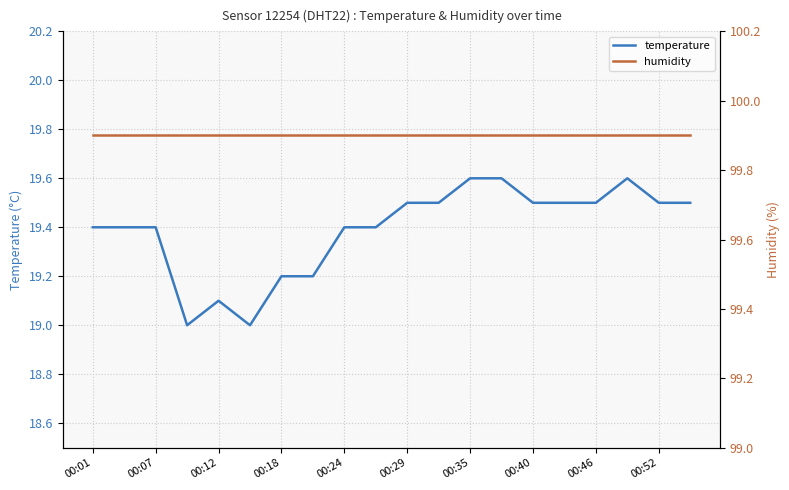

Which series has the largest range (max minus min)?

temperature